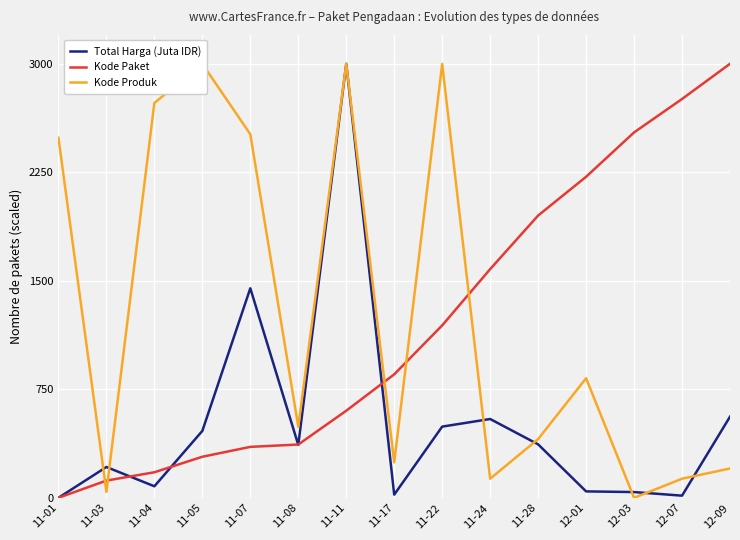

How many series are shown in this chart?

3